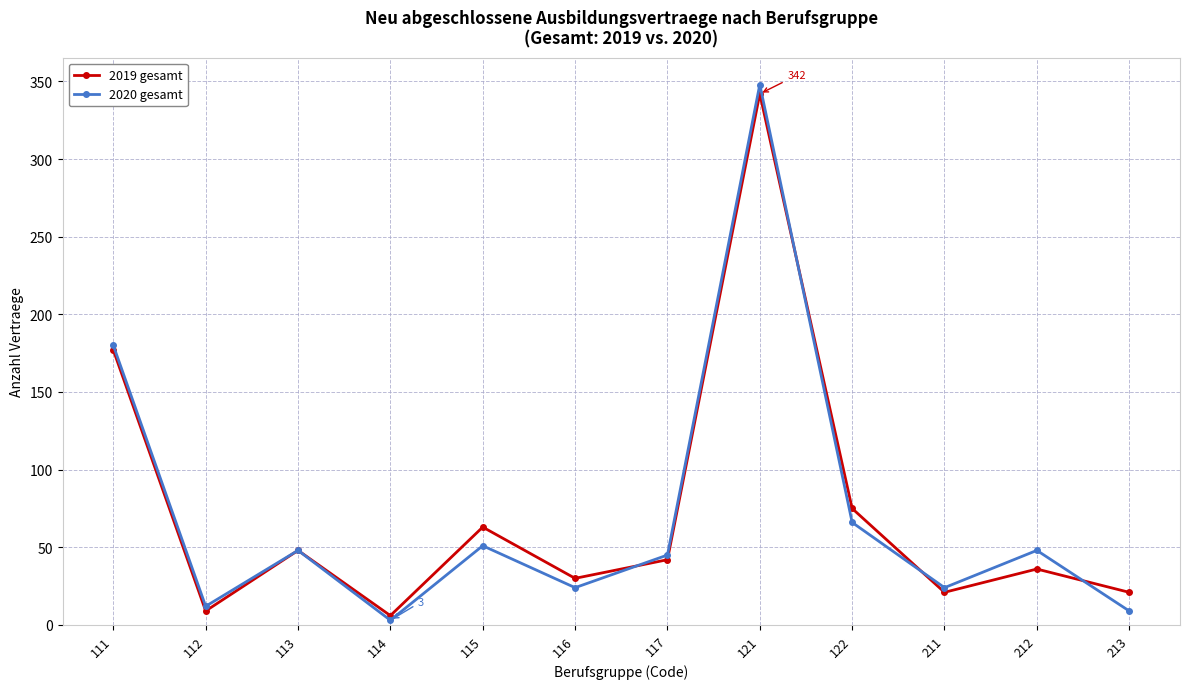

Count the number of categories in the chart.

12